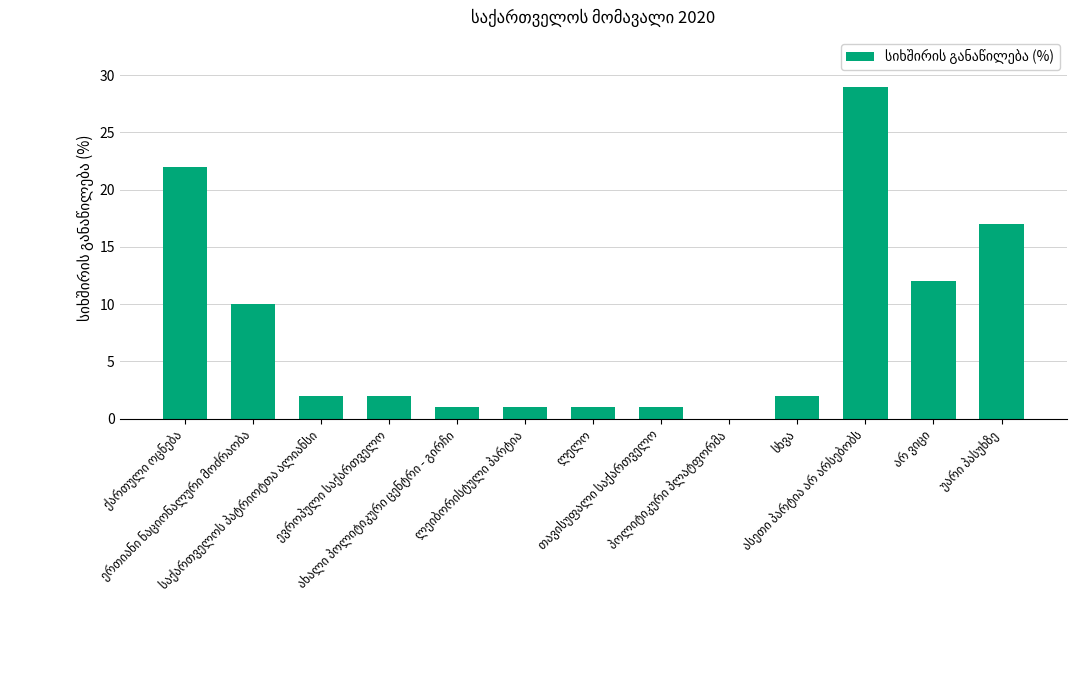

How many categories are shown in the chart?

13